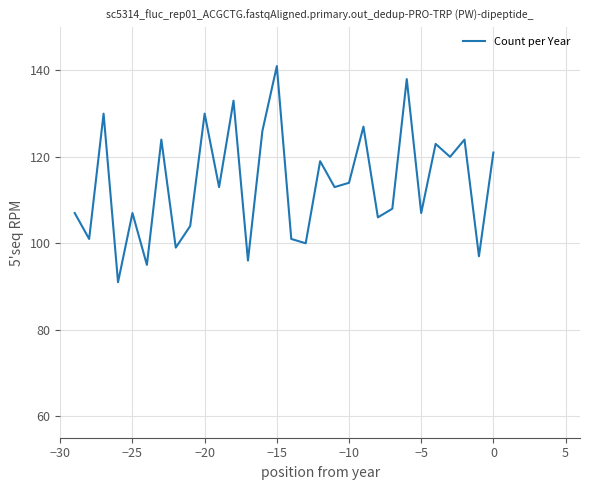

What is the maximum value shown in the chart?

141